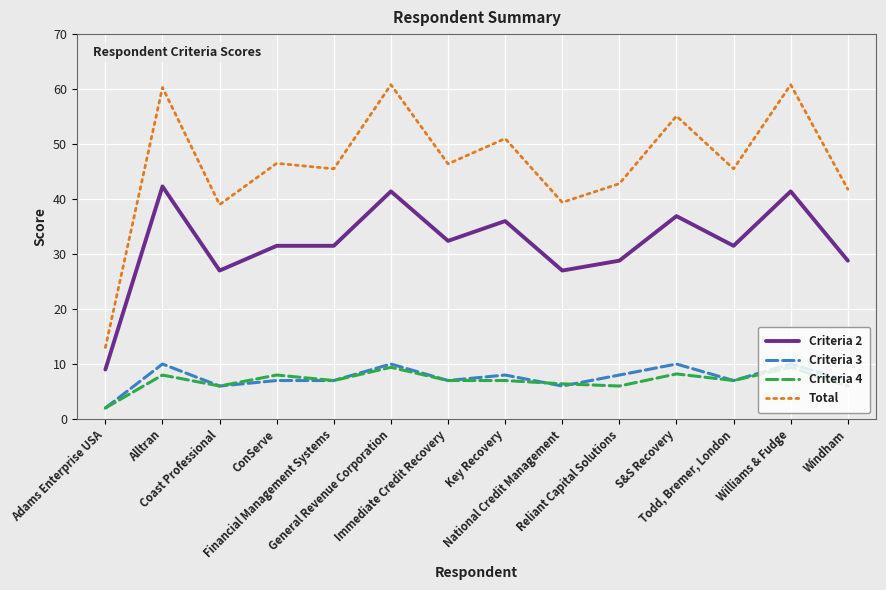

What is the minimum value shown in the chart?

2.0